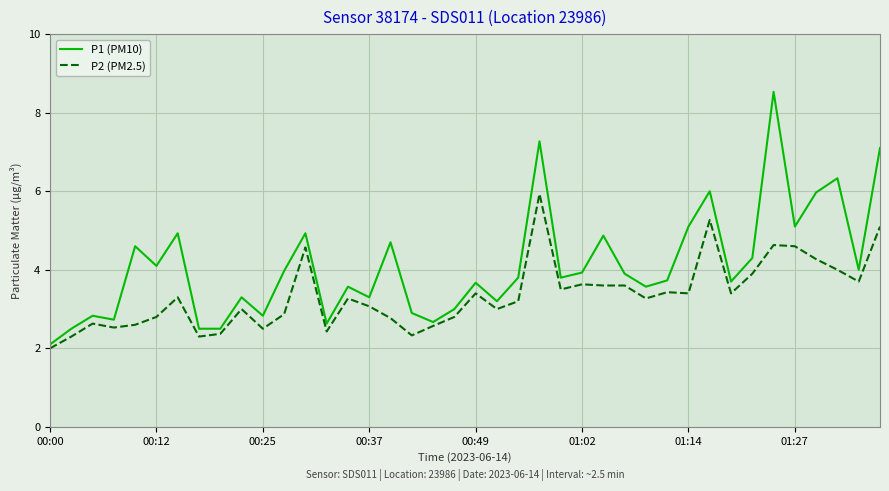

Rank the series by their average value, from lowest to highest.

P2 (PM2.5), P1 (PM10)